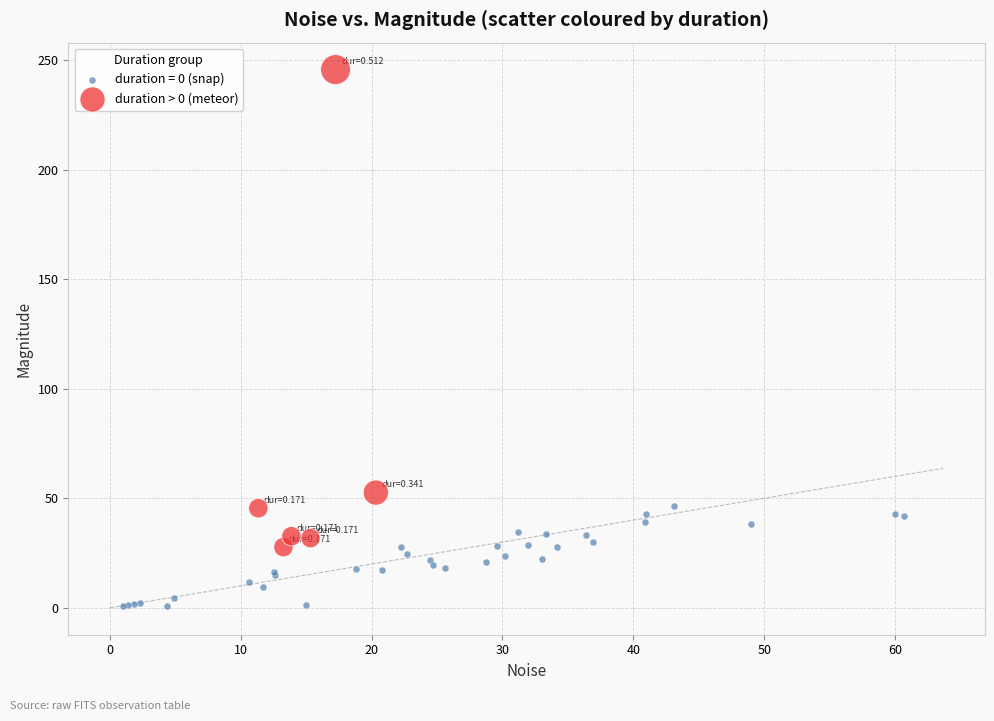

Which series reaches the minimum Y coordinate?

duration = 0 (snap)